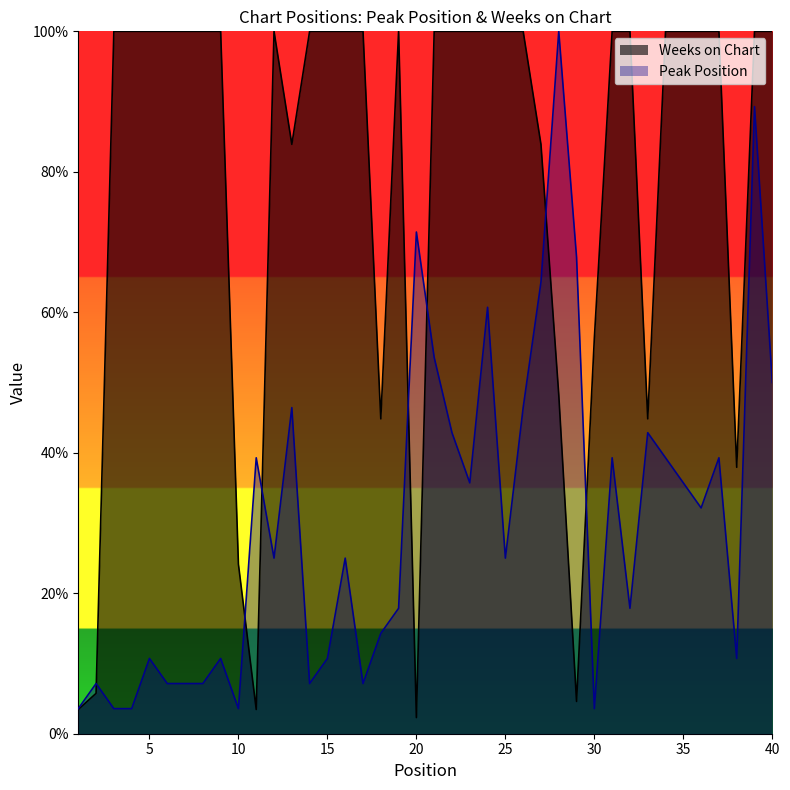

Reading left to right, list all the values displayed in this chart.

Peak Position: 3.6	7.1	3.6	3.6	10.7	7.1	7.1	7.1	10.7	3.6	39.3	25.0	46.4	7.1	10.7	25.0	7.1	14.3	17.9	71.4	53.6	42.9	35.7	60.7	25.0	46.4	64.3	100.0	67.9	3.6	39.3	17.9	42.9	39.3	35.7	32.1	39.3	10.7	89.3	50.0
Weeks on Chart: 3.4	5.7	100.0	100.0	100.0	100.0	100.0	100.0	100.0	24.1	3.4	100.0	83.9	100.0	100.0	100.0	100.0	44.8	100.0	2.3	100.0	100.0	100.0	100.0	100.0	100.0	83.9	48.3	4.6	56.3	100.0	100.0	44.8	100.0	100.0	100.0	100.0	37.9	100.0	100.0